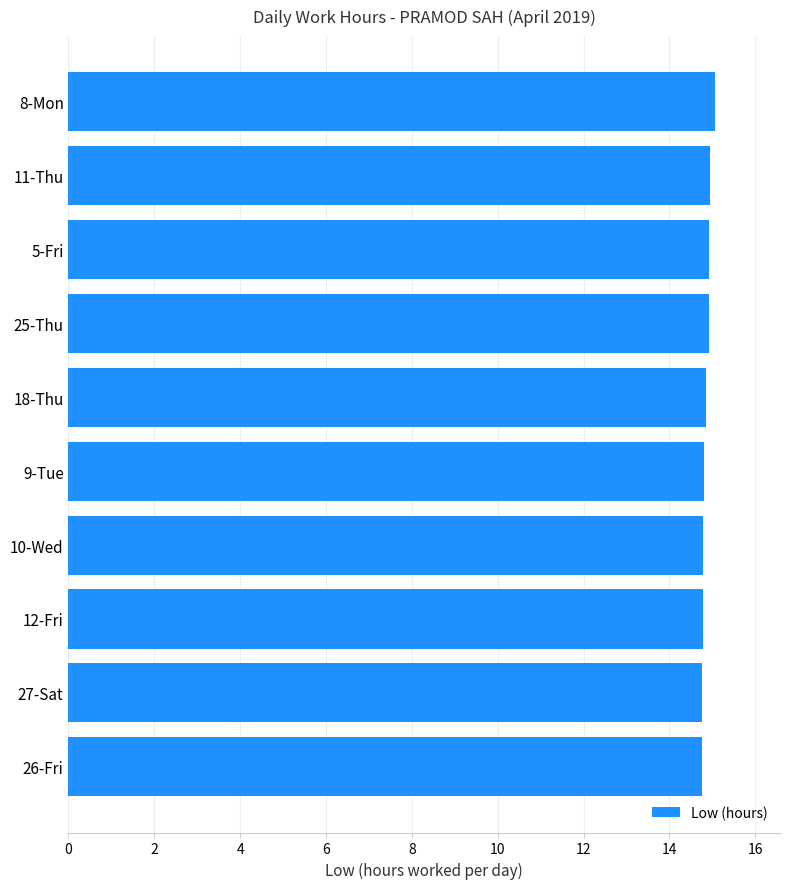

What is the sum of all values?

148.7